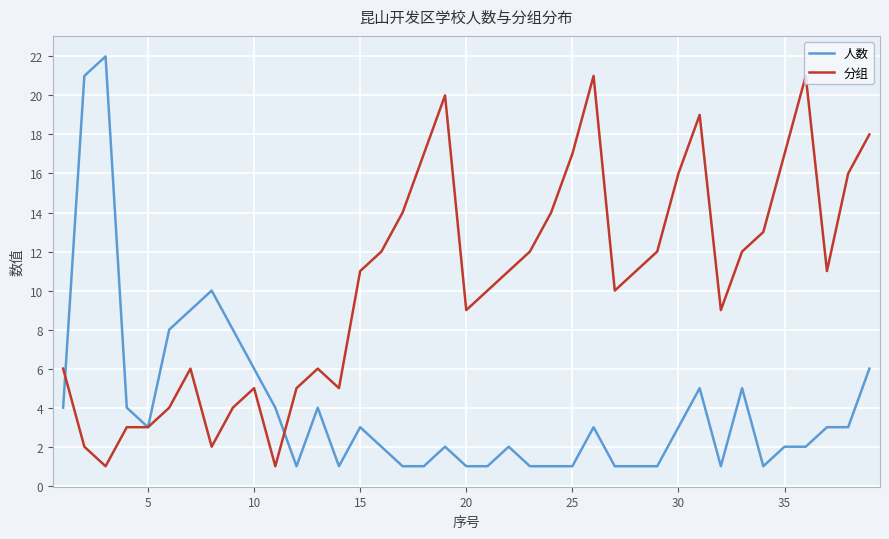

Which series has the largest range (max minus min)?

人数